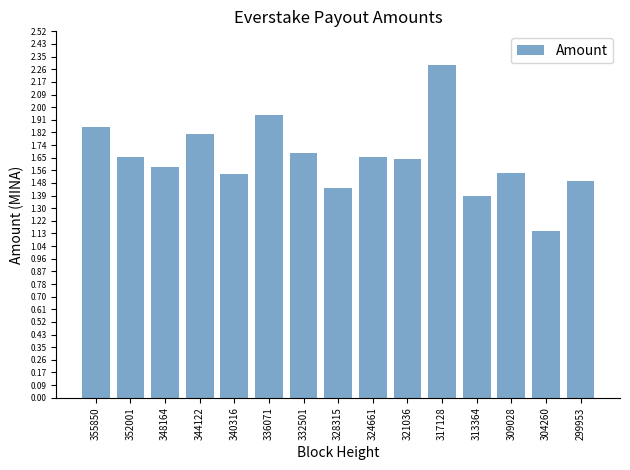

Which category has the highest value across all series?

317128